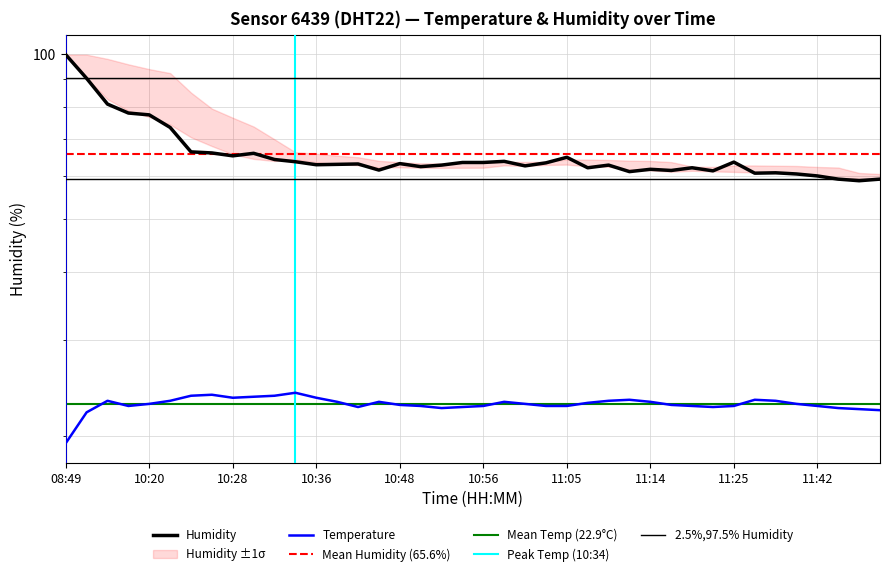

Reading left to right, extract all data points from this chart.

temperature: 19.4	22.1	23.2	22.7	22.9	23.2	23.7	23.8	23.5	23.6	23.7	24.0	23.5	23.1	22.6	23.1	22.8	22.7	22.5	22.6	22.7	23.1	22.9	22.7	22.7	23.0	23.2	23.3	23.1	22.8	22.7	22.6	22.7	23.3	23.2	22.9	22.7	22.5	22.4	22.3
humidity: 99.9	90.4	81.1	78.1	77.5	73.5	66.3	66.0	65.2	65.9	64.2	63.6	62.8	62.9	63.0	61.4	63.1	62.3	62.7	63.4	63.4	63.7	62.5	63.3	64.8	62.0	62.7	61.0	61.6	61.3	62.0	61.2	63.5	60.6	60.7	60.4	59.9	59.1	58.7	59.1